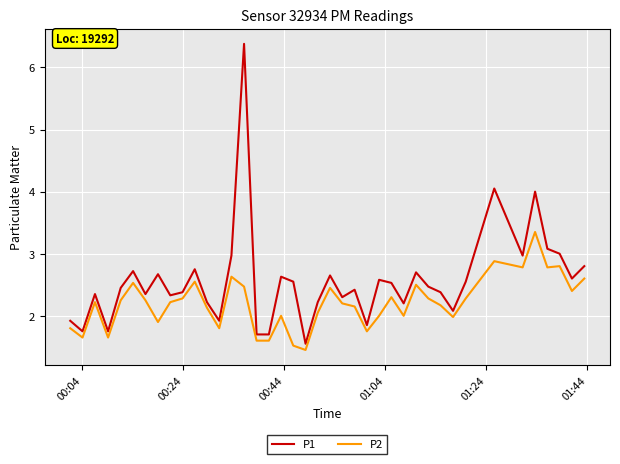

At how many categories does at least one series exceed 6?

1